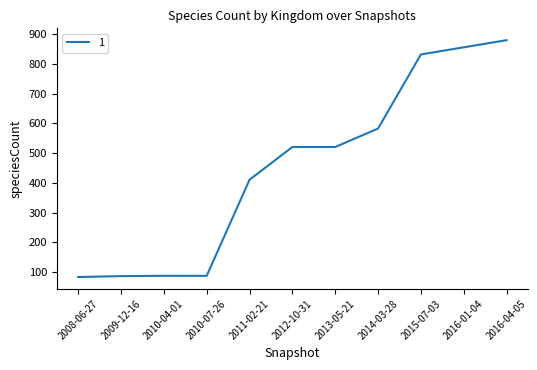

What is the change in value from 2012-10-31 to 2016-04-05?

+359